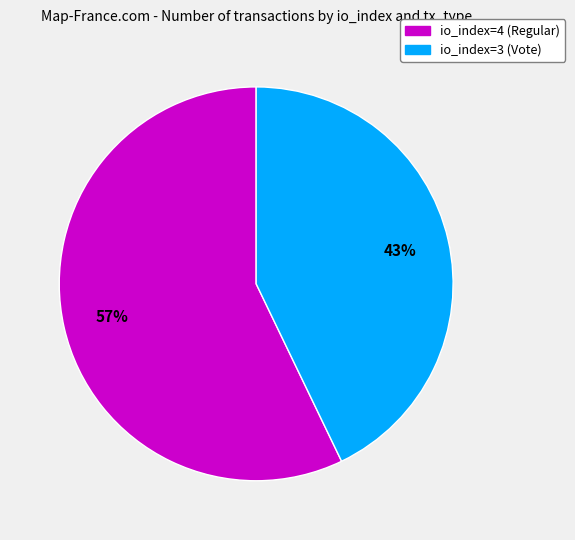

Which has a higher value, io_index=3 (Vote) or io_index=4 (Regular)?

io_index=4 (Regular)